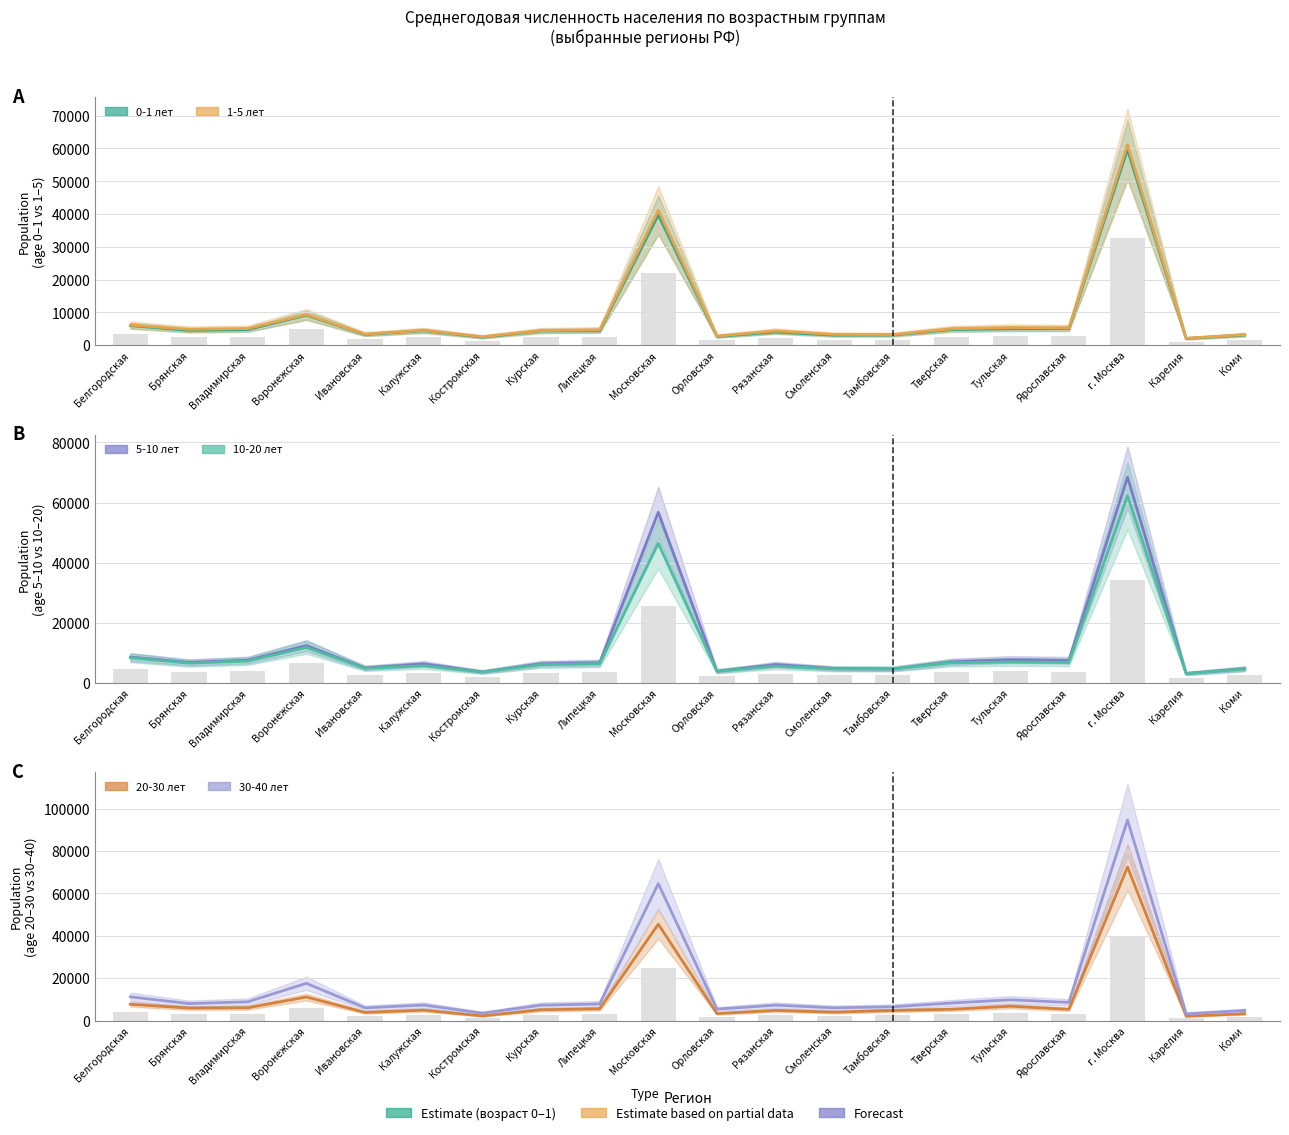

What is the difference between the 30-40 лет values at Калужская and Тверская?

962